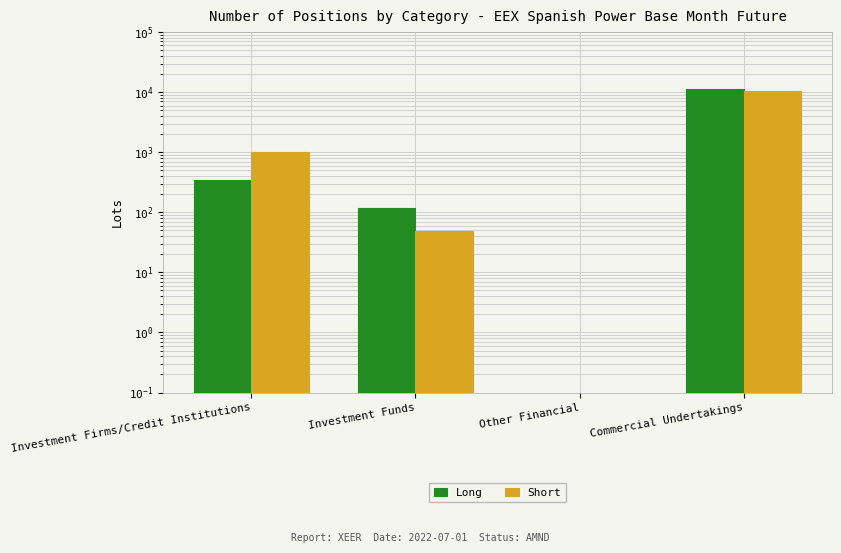

Is the value of Short at Investment Firms/Credit Institutions greater than the value of Long at Investment Funds?

Yes